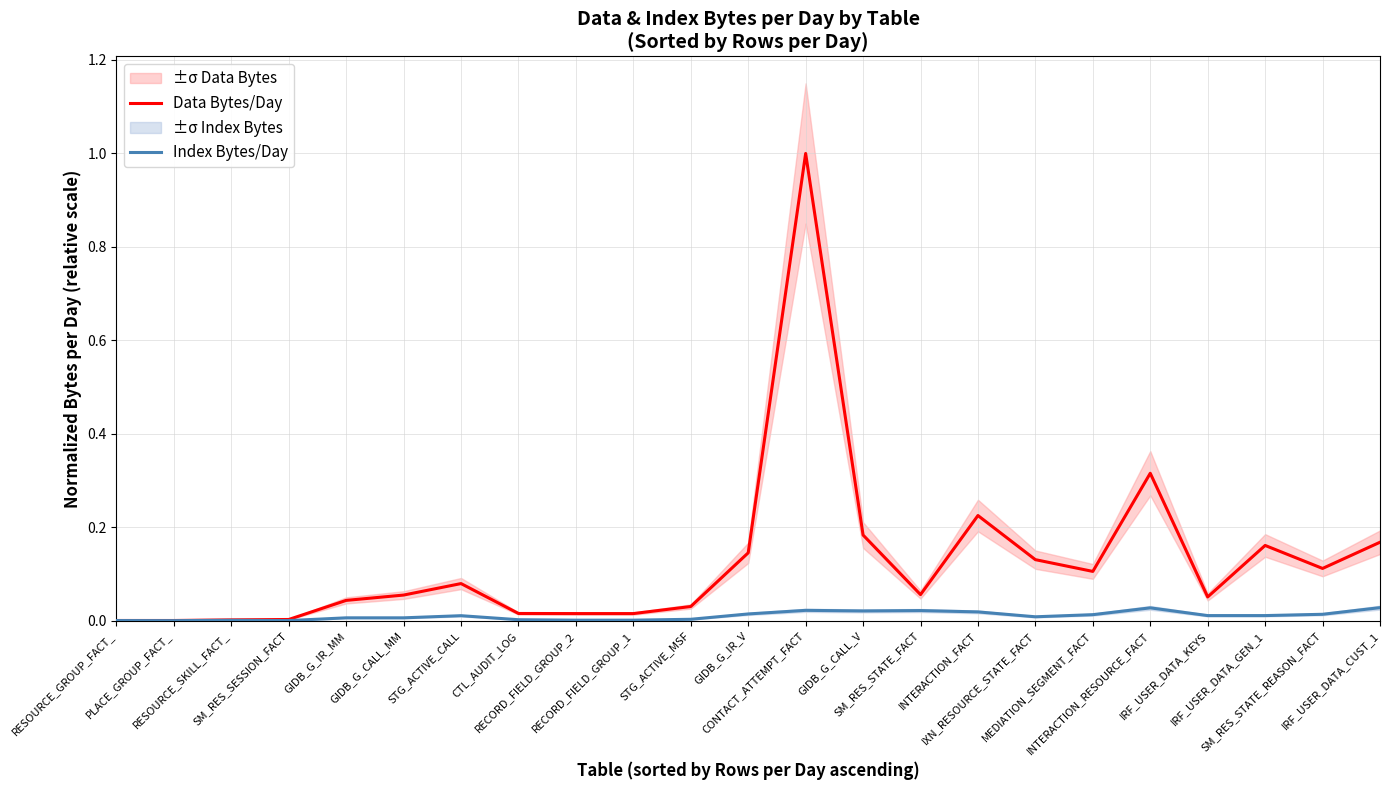

Reading right to left, list all the values displayed in this chart.

Data Bytes/Day: IRF_USER_DATA_CUST_1=0.2	SM_RES_STATE_REASON_FACT=0.1	IRF_USER_DATA_GEN_1=0.2	IRF_USER_DATA_KEYS=0.1	INTERACTION_RESOURCE_FACT=0.3	MEDIATION_SEGMENT_FACT=0.1	IXN_RESOURCE_STATE_FACT=0.1	INTERACTION_FACT=0.2	SM_RES_STATE_FACT=0.1	GIDB_G_CALL_V=0.2	CONTACT_ATTEMPT_FACT=1.0	GIDB_G_IR_V=0.1	STG_ACTIVE_MSF=0.0	RECORD_FIELD_GROUP_1=0.0	RECORD_FIELD_GROUP_2=0.0	CTL_AUDIT_LOG=0.0	STG_ACTIVE_CALL=0.1	GIDB_G_CALL_MM=0.1	GIDB_G_IR_MM=0.0	SM_RES_SESSION_FACT=0.0	RESOURCE_SKILL_FACT_=0.0	PLACE_GROUP_FACT_=0.0	RESOURCE_GROUP_FACT_=0.0
Index Bytes/Day: IRF_USER_DATA_CUST_1=0.0	SM_RES_STATE_REASON_FACT=0.0	IRF_USER_DATA_GEN_1=0.0	IRF_USER_DATA_KEYS=0.0	INTERACTION_RESOURCE_FACT=0.0	MEDIATION_SEGMENT_FACT=0.0	IXN_RESOURCE_STATE_FACT=0.0	INTERACTION_FACT=0.0	SM_RES_STATE_FACT=0.0	GIDB_G_CALL_V=0.0	CONTACT_ATTEMPT_FACT=0.0	GIDB_G_IR_V=0.0	STG_ACTIVE_MSF=0.0	RECORD_FIELD_GROUP_1=0.0	RECORD_FIELD_GROUP_2=0.0	CTL_AUDIT_LOG=0.0	STG_ACTIVE_CALL=0.0	GIDB_G_CALL_MM=0.0	GIDB_G_IR_MM=0.0	SM_RES_SESSION_FACT=0.0	RESOURCE_SKILL_FACT_=0.0	PLACE_GROUP_FACT_=0.0	RESOURCE_GROUP_FACT_=0.0